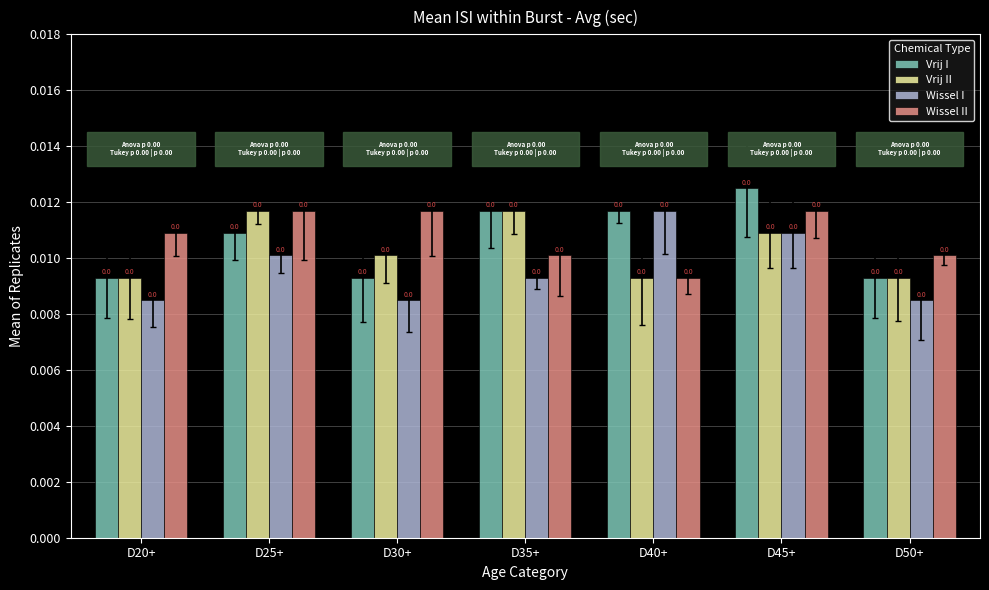

True or false: Vrij II has a value of 0.0 at D20+.

True